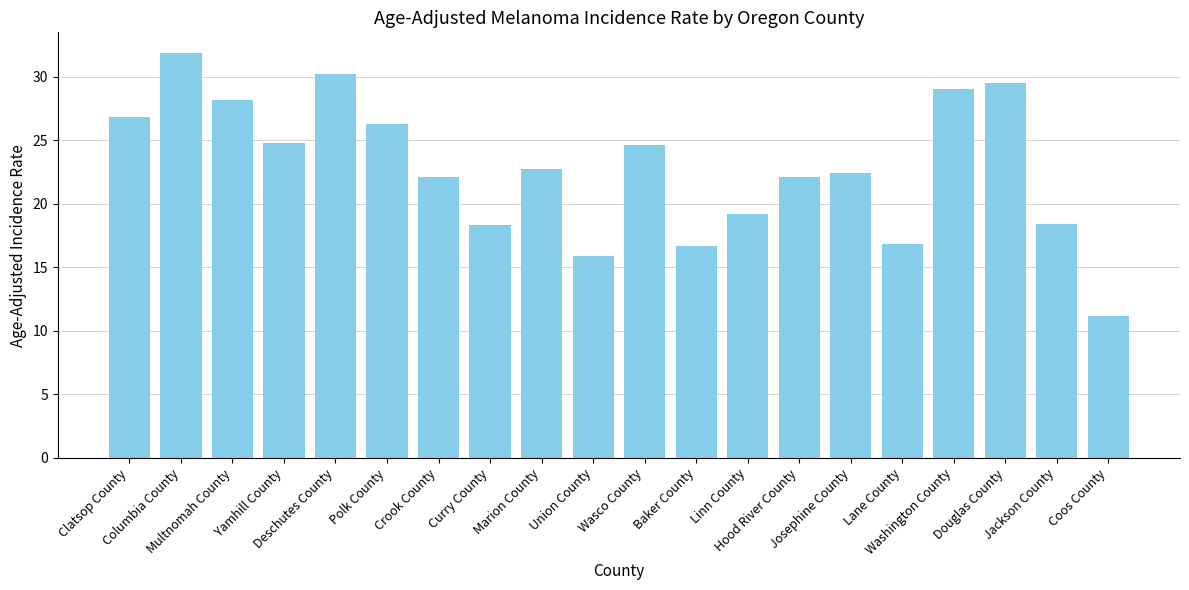

What is the difference between the maximum and minimum values?

20.7